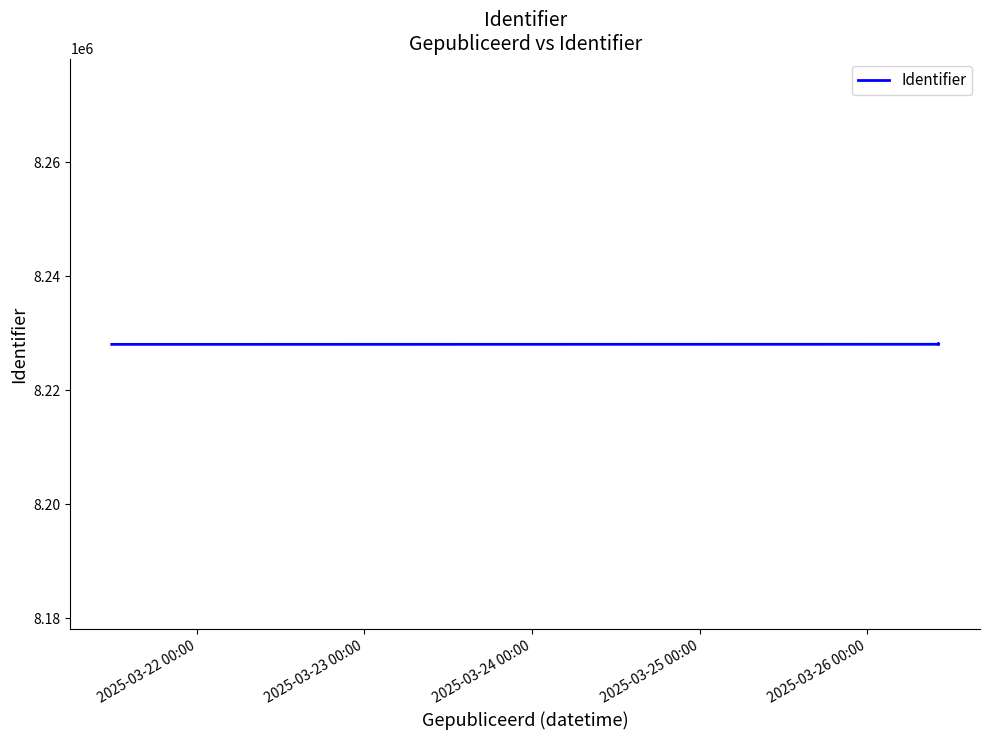

What is the value of the 1st point from the left?

8228031